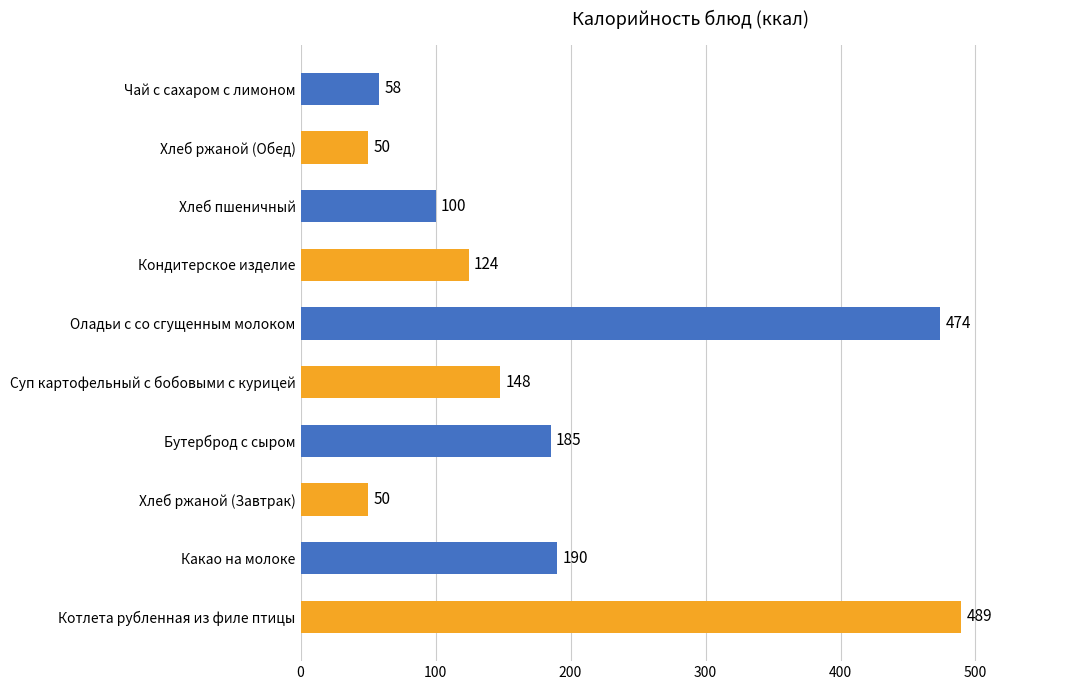

True or false: the data shows 148.0 at Суп картофельный с бобовыми с курицей.

True